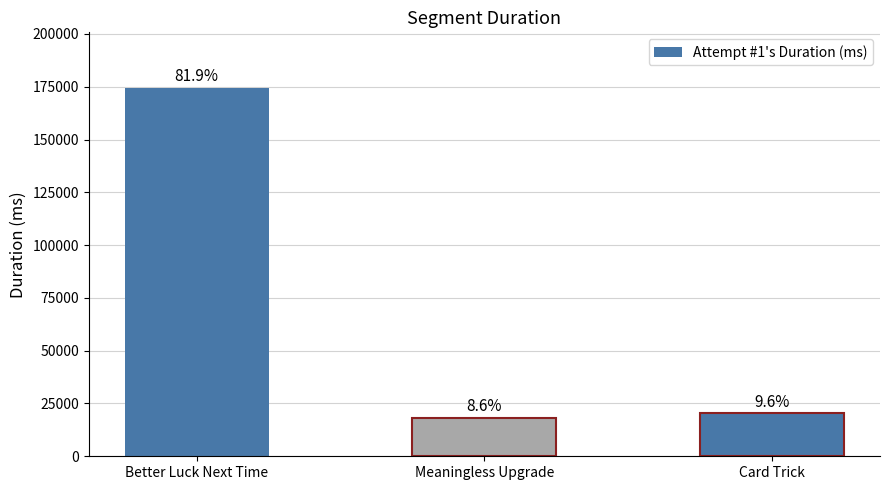

Are the bars horizontal?

No